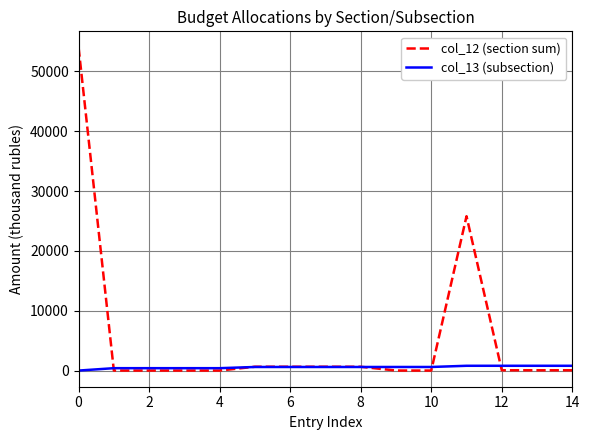

Which series has the widest spread of values?

col_12 (section sum)